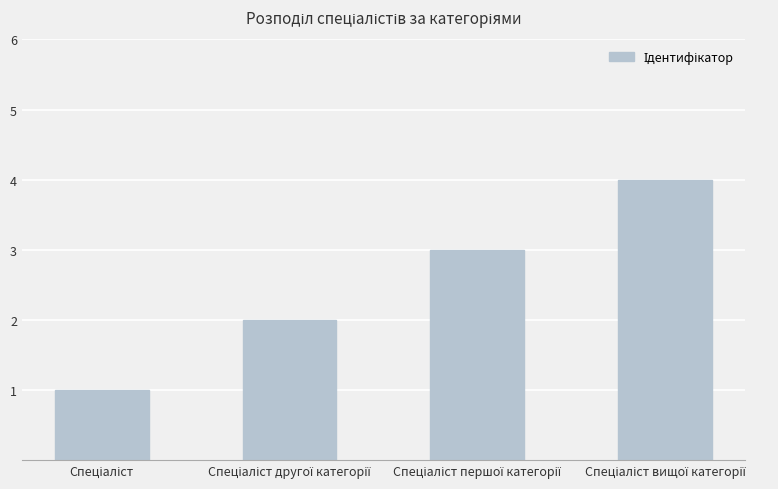

What is the maximum value shown in the chart?

4